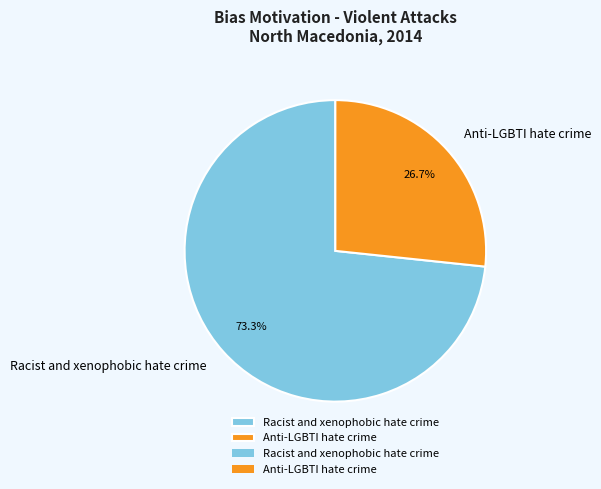

How many slices are in this pie chart?

2